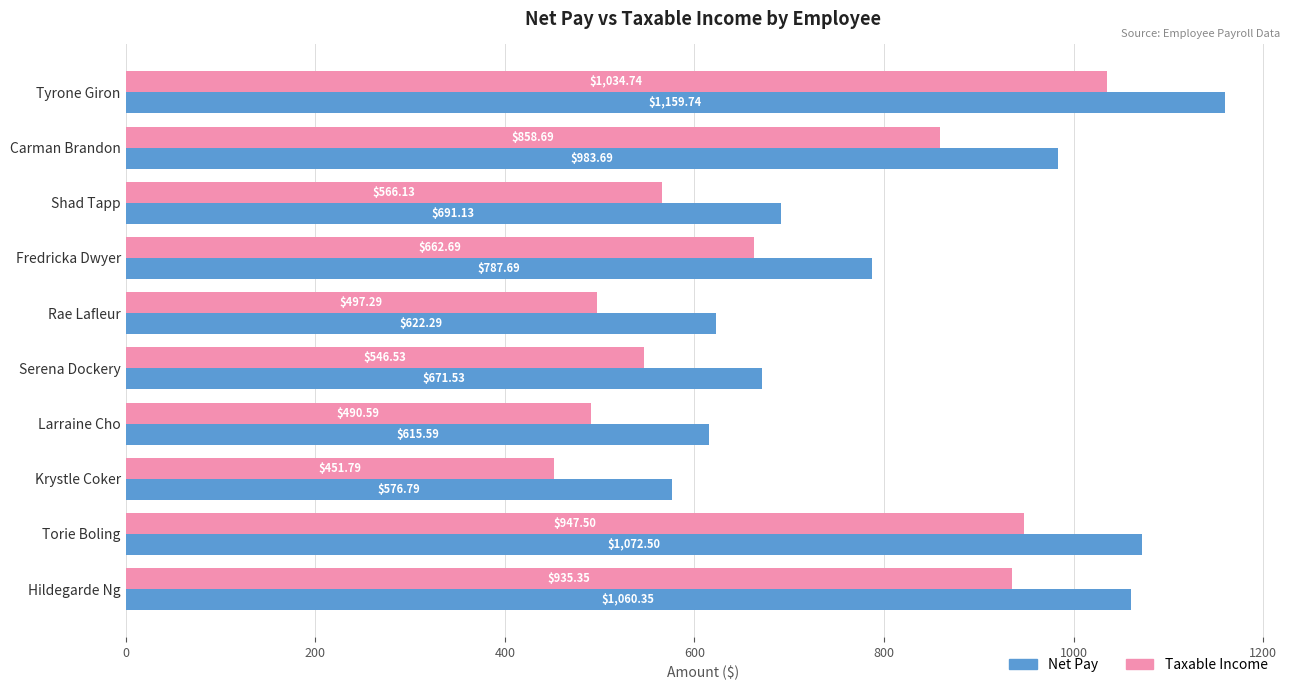

Where is Net Pay nearest to the value 868?

Fredricka Dwyer